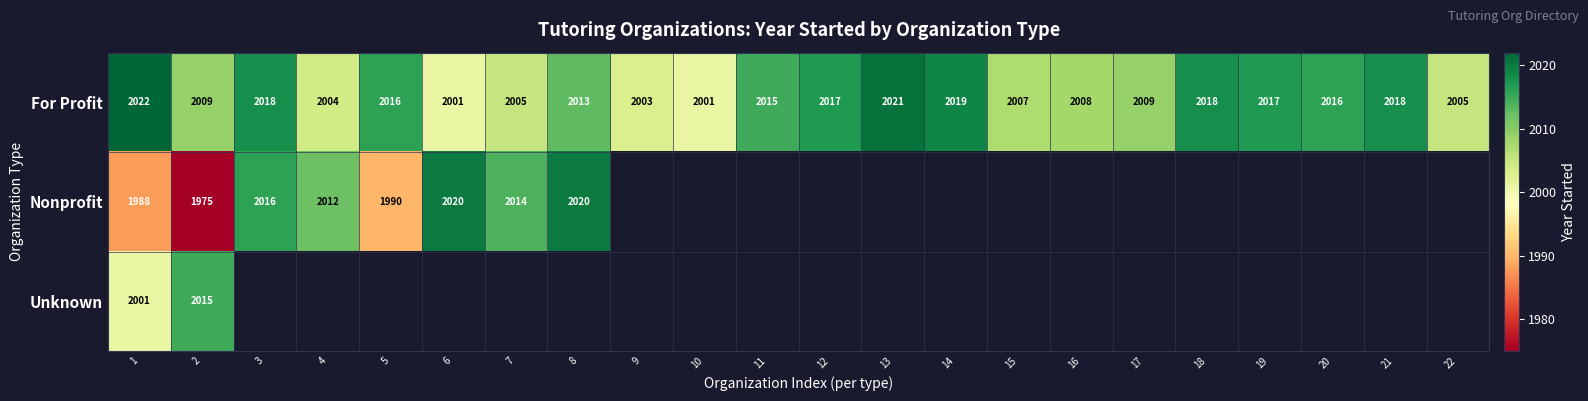

The value of Nonprofit at 7 is 1184. True or false?

False